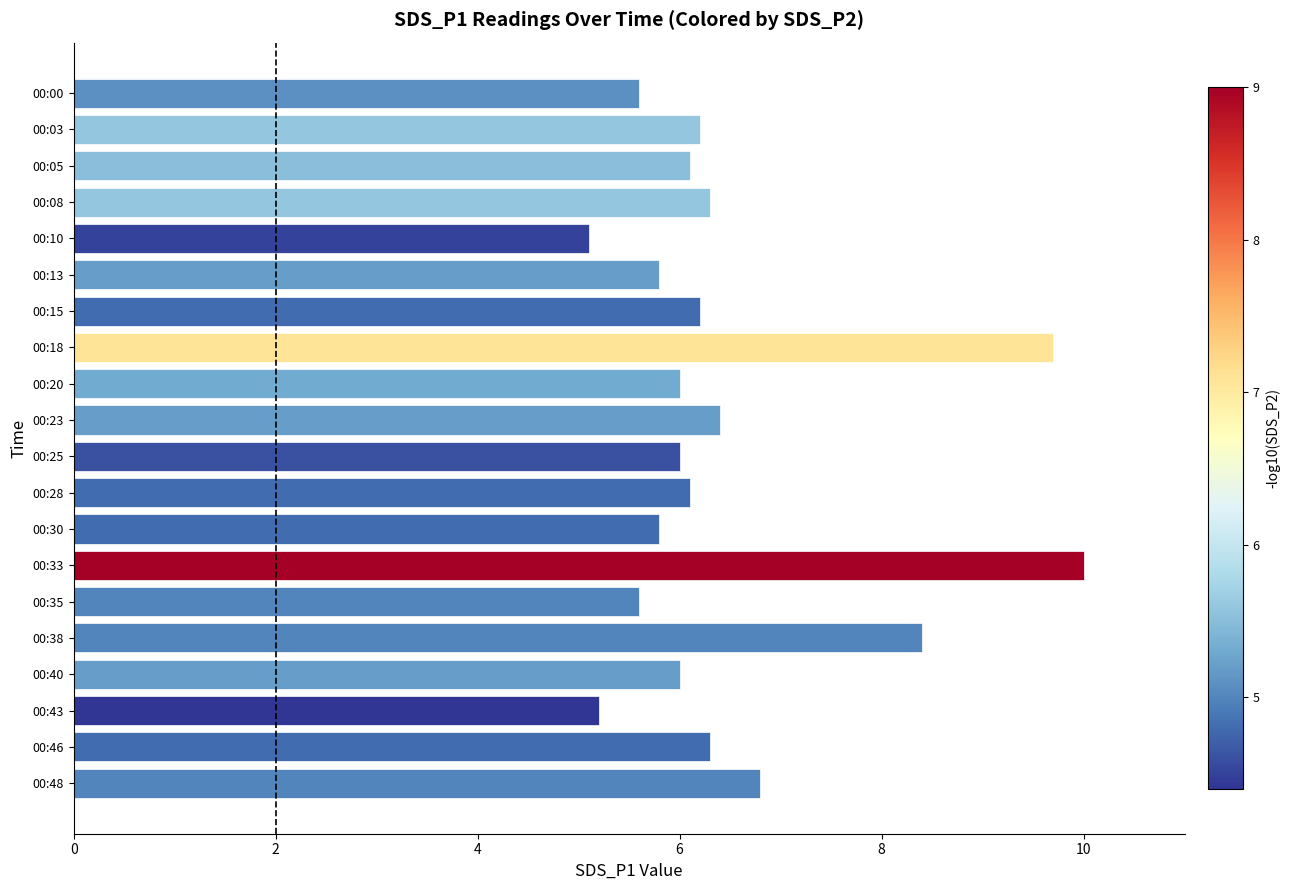

What is the sum of the values at 00:25 and 00:28?

12.1